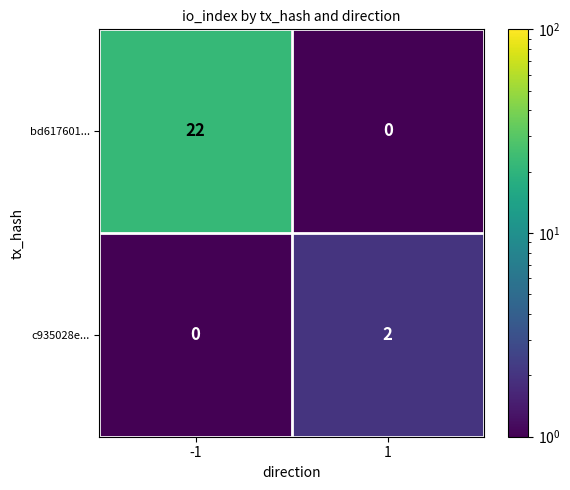

Reading left to right, extract all data points from this chart.

bd617601...: -1=22	1=0
c935028e...: -1=0	1=2